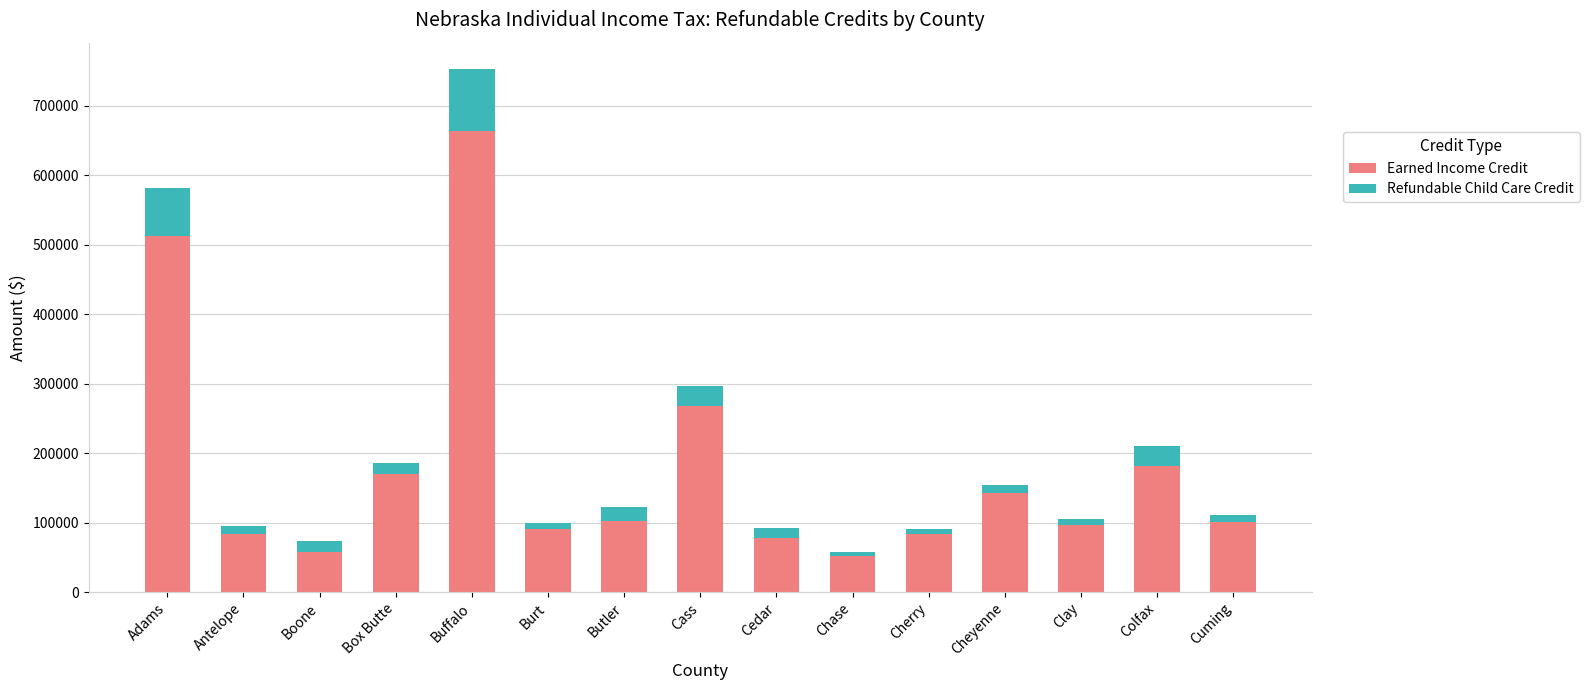

What is the total value across all series at Colfax?

209728